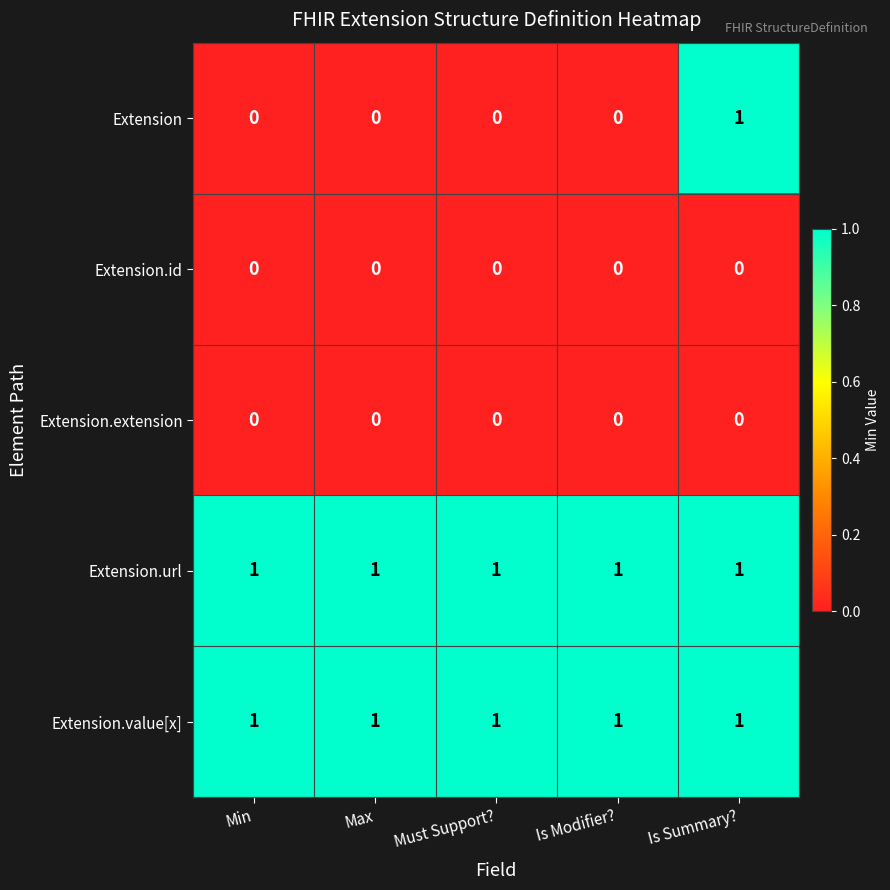

How many distinct data groups are displayed?

5